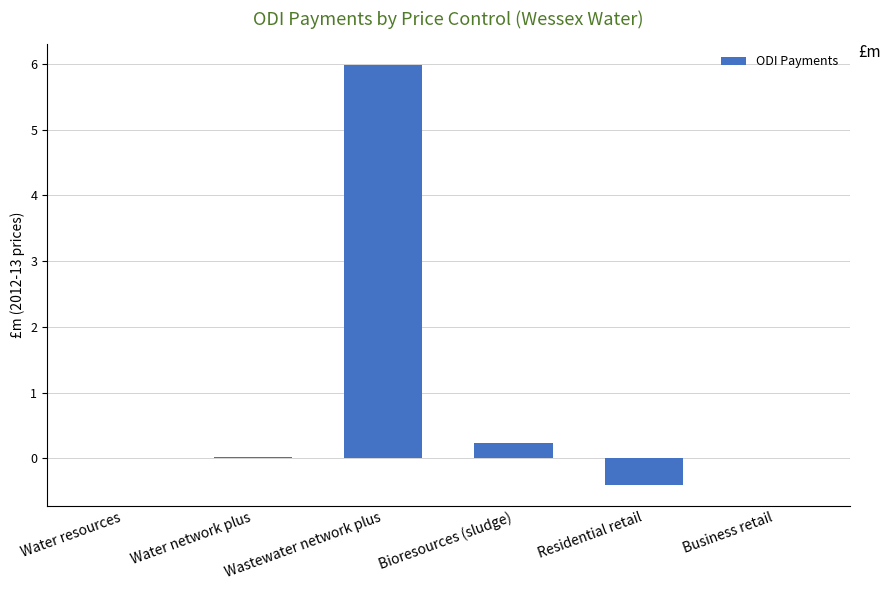

How many data points does each series have?

6